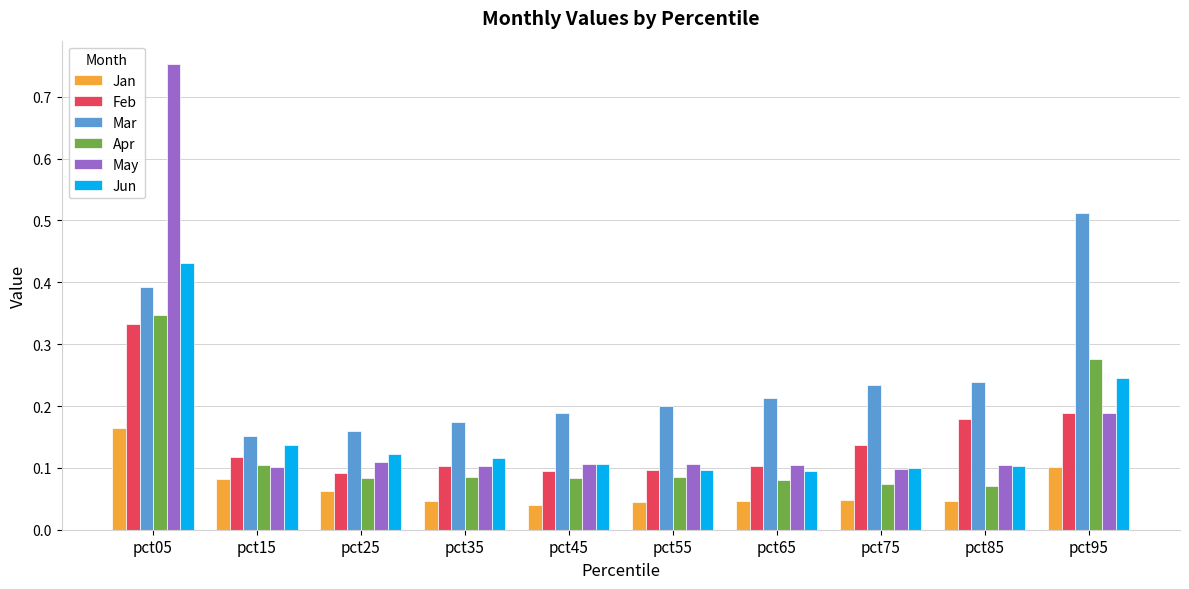

What is the spread (max minus min) of values at pct05?

0.6